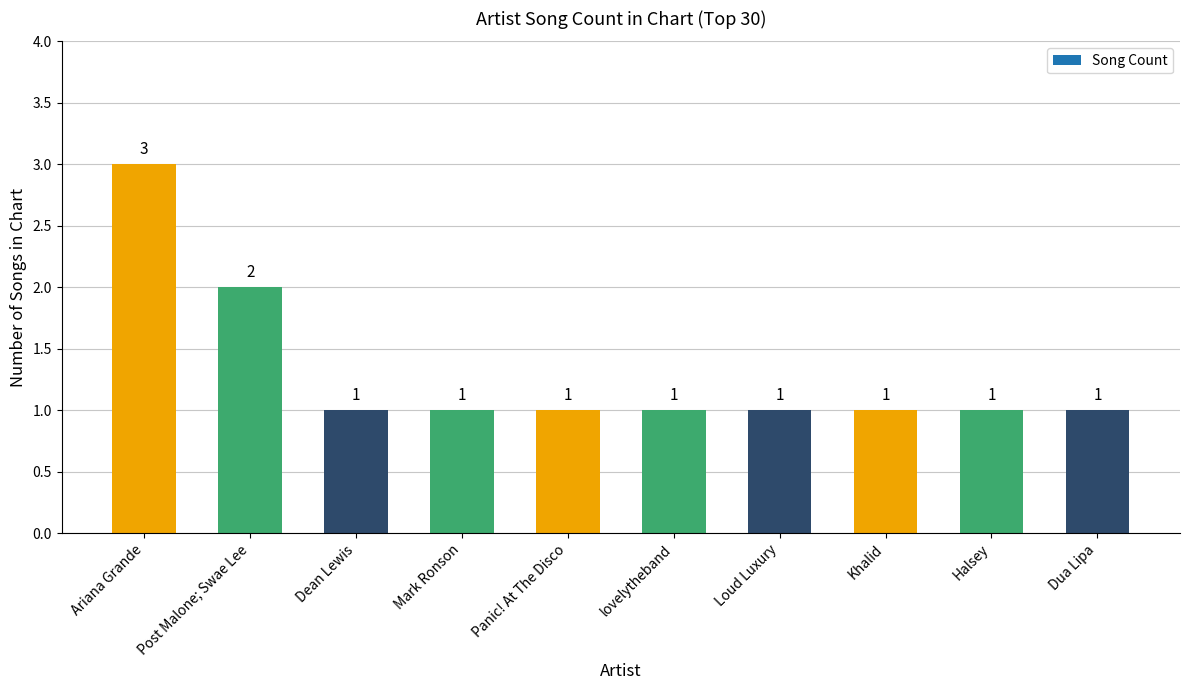

What is the difference between the values at Ariana Grande and Dua Lipa?

2